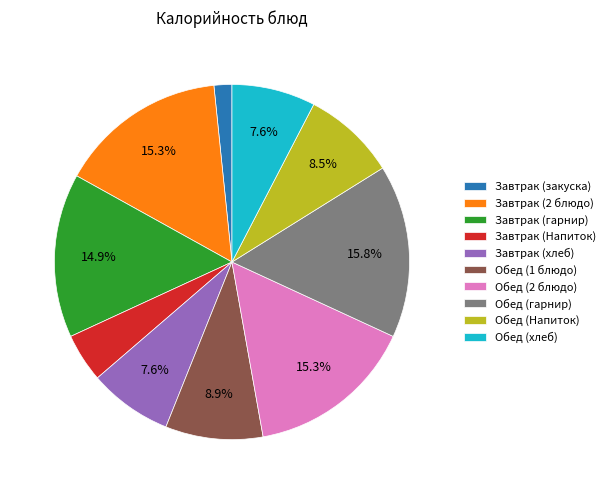

How many slices are in this pie chart?

10